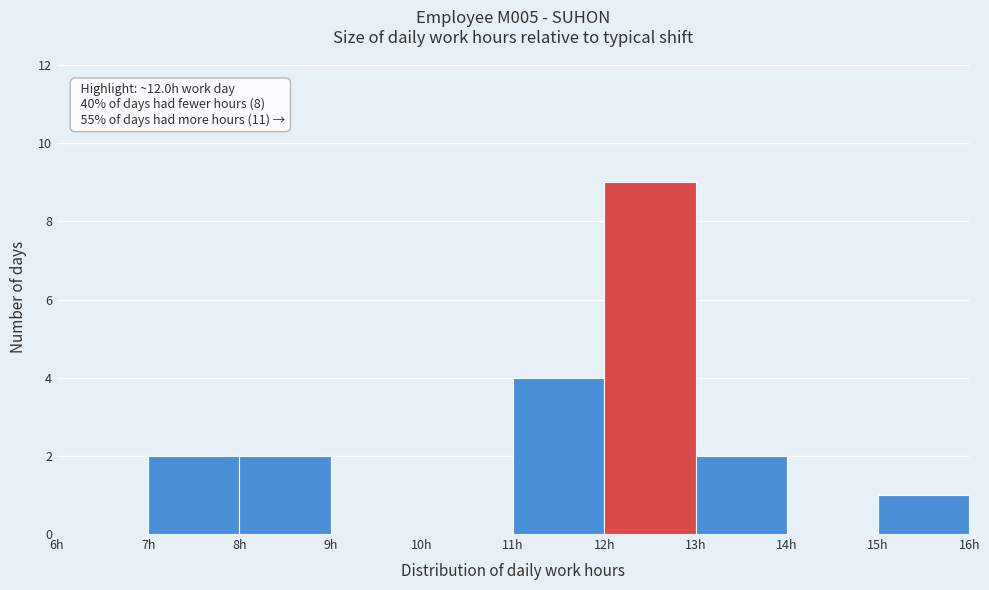

Which range on the x-axis has the tallest bar?

12 to 13